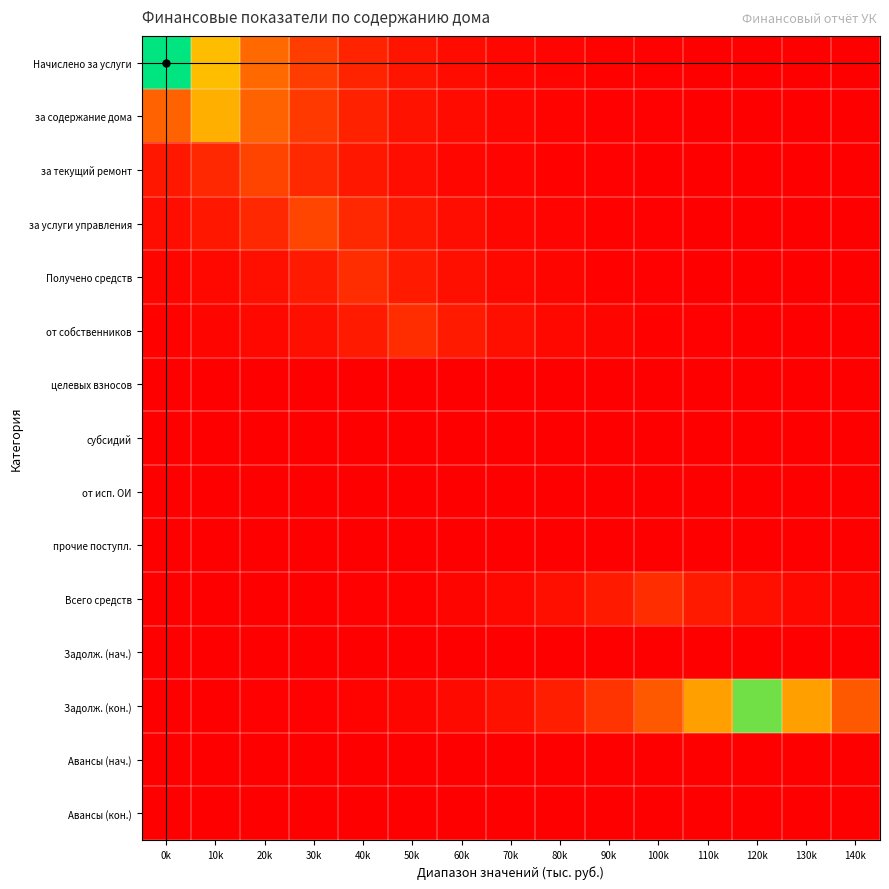

Reading right to left, transcribe all the data shown in this chart.

Начислено за услуги: 140k=0.0	130k=0.0	120k=0.0	110k=0.0	100k=0.0	90k=0.0	80k=0.0	70k=0.0	60k=0.0	50k=0.1	40k=0.1	30k=0.2	20k=0.3	10k=0.6	0k=1.0
за содержание дома: 140k=0.0	130k=0.0	120k=0.0	110k=0.0	100k=0.0	90k=0.0	80k=0.0	70k=0.0	60k=0.0	50k=0.1	40k=0.1	30k=0.2	20k=0.3	10k=0.5	0k=0.3
за текущий ремонт: 140k=0.0	130k=0.0	120k=0.0	110k=0.0	100k=0.0	90k=0.0	80k=0.0	70k=0.0	60k=0.0	50k=0.0	40k=0.1	30k=0.1	20k=0.2	10k=0.1	0k=0.1
за услуги управления: 140k=0.0	130k=0.0	120k=0.0	110k=0.0	100k=0.0	90k=0.0	80k=0.0	70k=0.0	60k=0.0	50k=0.1	40k=0.1	30k=0.2	20k=0.1	10k=0.1	0k=0.0
Получено средств: 140k=0.0	130k=0.0	120k=0.0	110k=0.0	100k=0.0	90k=0.0	80k=0.0	70k=0.0	60k=0.1	50k=0.1	40k=0.1	30k=0.1	20k=0.1	10k=0.0	0k=0.0
от собственников: 140k=0.0	130k=0.0	120k=0.0	110k=0.0	100k=0.0	90k=0.0	80k=0.0	70k=0.1	60k=0.1	50k=0.1	40k=0.1	30k=0.1	20k=0.0	10k=0.0	0k=0.0
целевых взносов: 140k=0.0	130k=0.0	120k=0.0	110k=0.0	100k=0.0	90k=0.0	80k=0.0	70k=0.0	60k=0.0	50k=0.0	40k=0.0	30k=0.0	20k=0.0	10k=0.0	0k=0.0
субсидий: 140k=0.0	130k=0.0	120k=0.0	110k=0.0	100k=0.0	90k=0.0	80k=0.0	70k=0.0	60k=0.0	50k=0.0	40k=0.0	30k=0.0	20k=0.0	10k=0.0	0k=0.0
от исп. ОИ: 140k=0.0	130k=0.0	120k=0.0	110k=0.0	100k=0.0	90k=0.0	80k=0.0	70k=0.0	60k=0.0	50k=0.0	40k=0.0	30k=0.0	20k=0.0	10k=0.0	0k=0.0
прочие поступл.: 140k=0.0	130k=0.0	120k=0.0	110k=0.0	100k=0.0	90k=0.0	80k=0.0	70k=0.0	60k=0.0	50k=0.0	40k=0.0	30k=0.0	20k=0.0	10k=0.0	0k=0.0
Всего средств: 140k=0.0	130k=0.0	120k=0.1	110k=0.1	100k=0.1	90k=0.1	80k=0.1	70k=0.0	60k=0.0	50k=0.0	40k=0.0	30k=0.0	20k=0.0	10k=0.0	0k=0.0
Задолж. (нач.): 140k=0.0	130k=0.0	120k=0.0	110k=0.0	100k=0.0	90k=0.0	80k=0.0	70k=0.0	60k=0.0	50k=0.0	40k=0.0	30k=0.0	20k=0.0	10k=0.0	0k=0.0
Задолж. (кон.): 140k=0.3	130k=0.5	120k=0.9	110k=0.5	100k=0.3	90k=0.2	80k=0.1	70k=0.1	60k=0.0	50k=0.0	40k=0.0	30k=0.0	20k=0.0	10k=0.0	0k=0.0
Авансы (нач.): 140k=0.0	130k=0.0	120k=0.0	110k=0.0	100k=0.0	90k=0.0	80k=0.0	70k=0.0	60k=0.0	50k=0.0	40k=0.0	30k=0.0	20k=0.0	10k=0.0	0k=0.0
Авансы (кон.): 140k=0.0	130k=0.0	120k=0.0	110k=0.0	100k=0.0	90k=0.0	80k=0.0	70k=0.0	60k=0.0	50k=0.0	40k=0.0	30k=0.0	20k=0.0	10k=0.0	0k=0.0